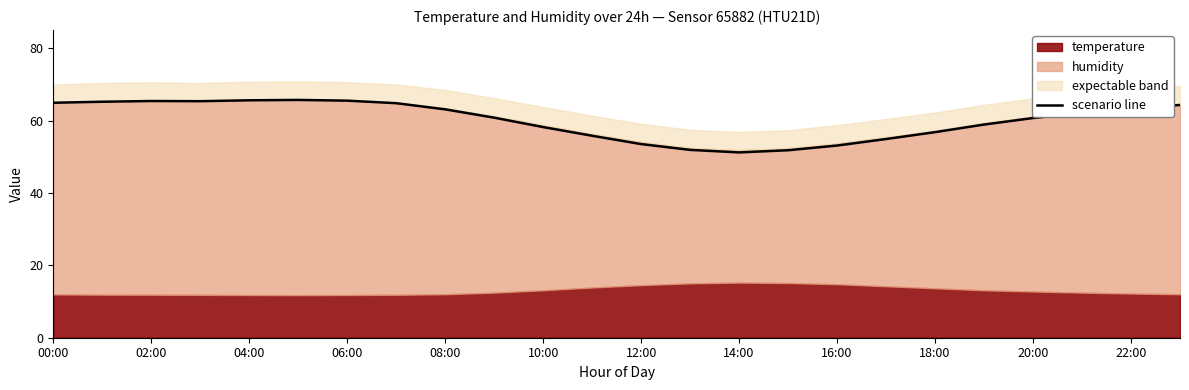

Does the chart display data point markers on the line(s)?

No